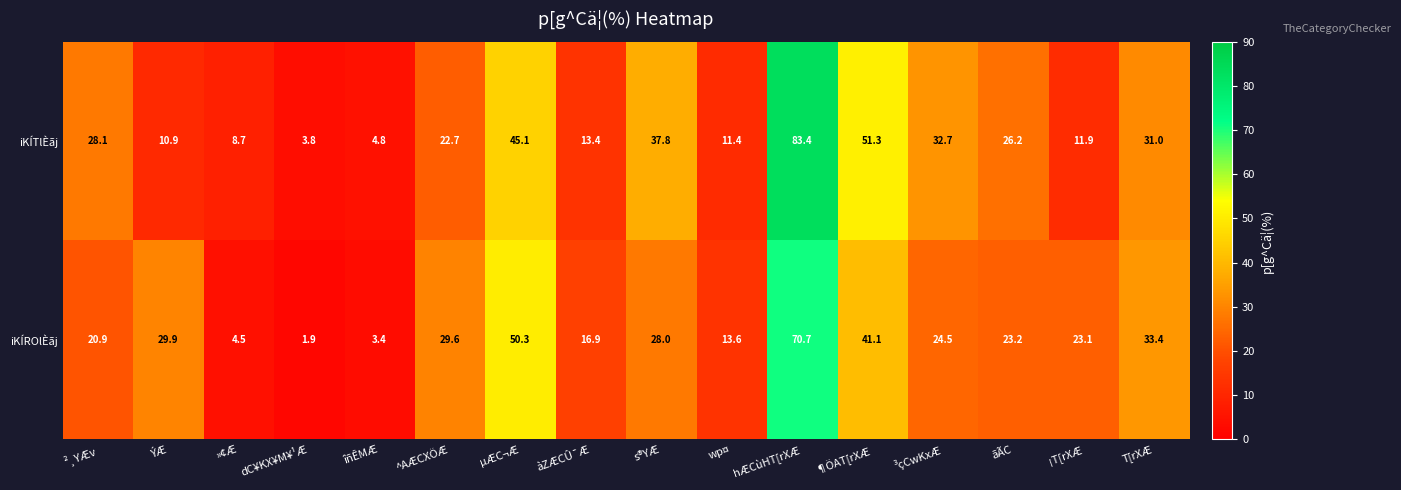

How many values in the iKÍROlÈãj series are below 24?

8